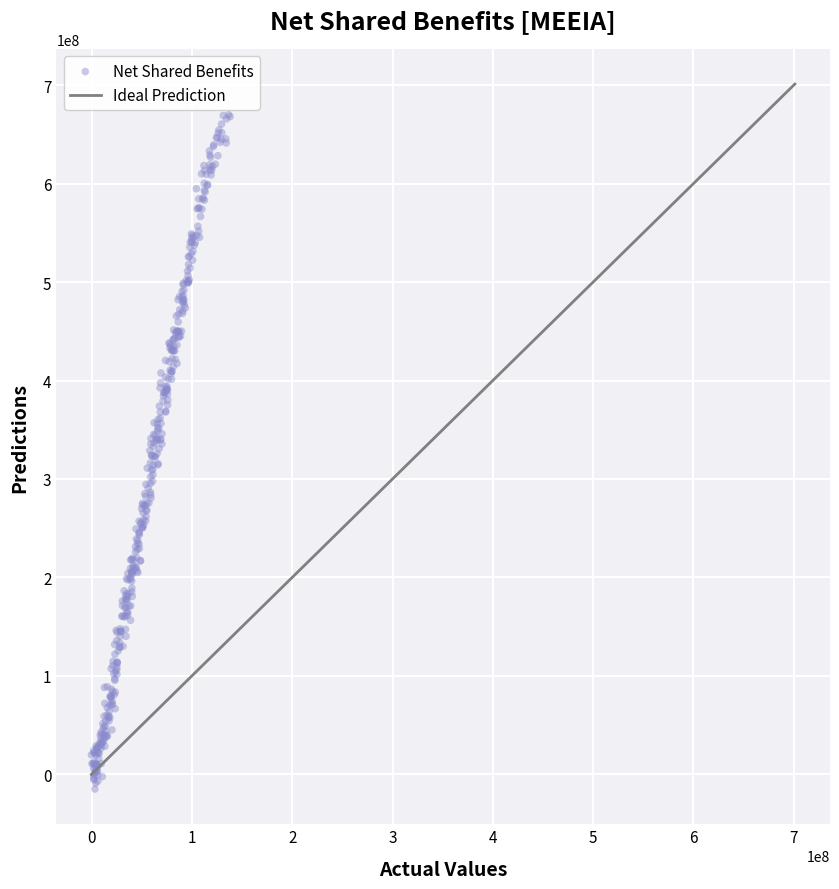

How many points are shown in the scatter plot?

400